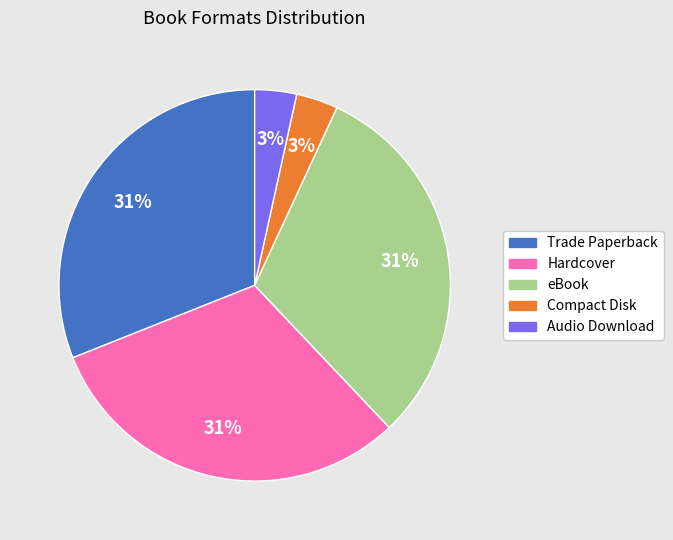

True or false: Hardcover accounts for 31% of the total.

True